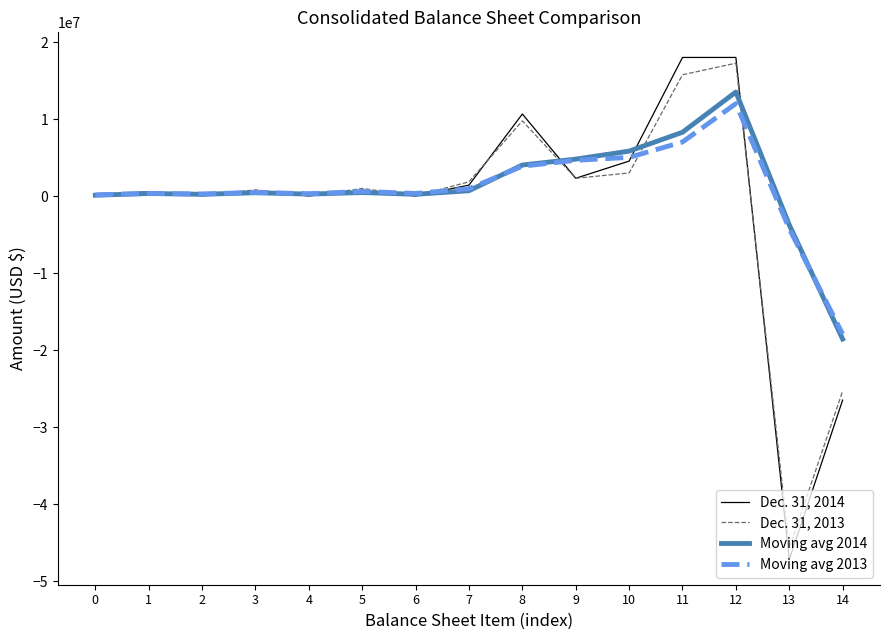

At which label does Dec. 31, 2013 reach its minimum?

13